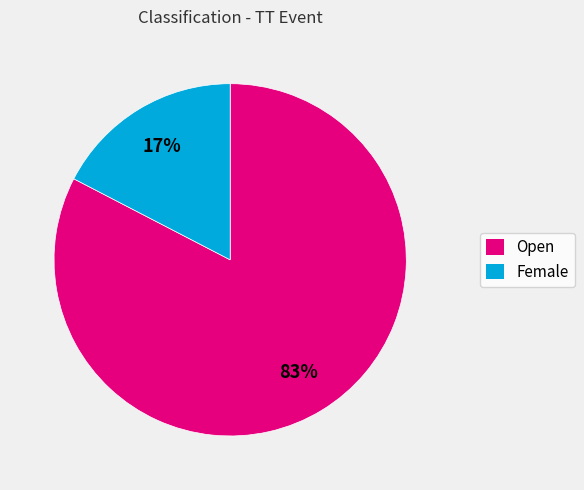

Is it true that Female is 31% of the pie?

False